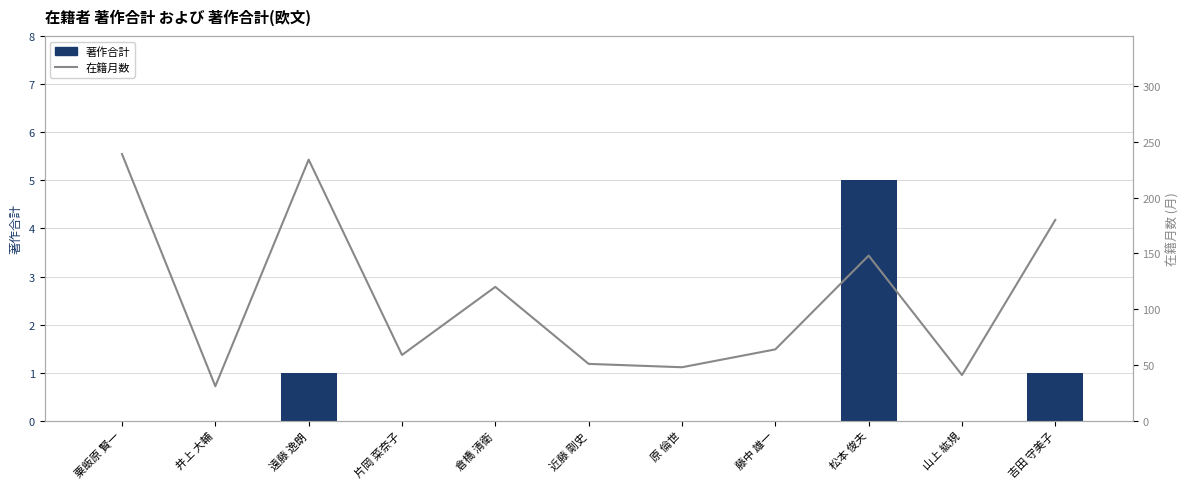

True or false: 在籍月数 has a value of 64 at 藤中 雄一.

True